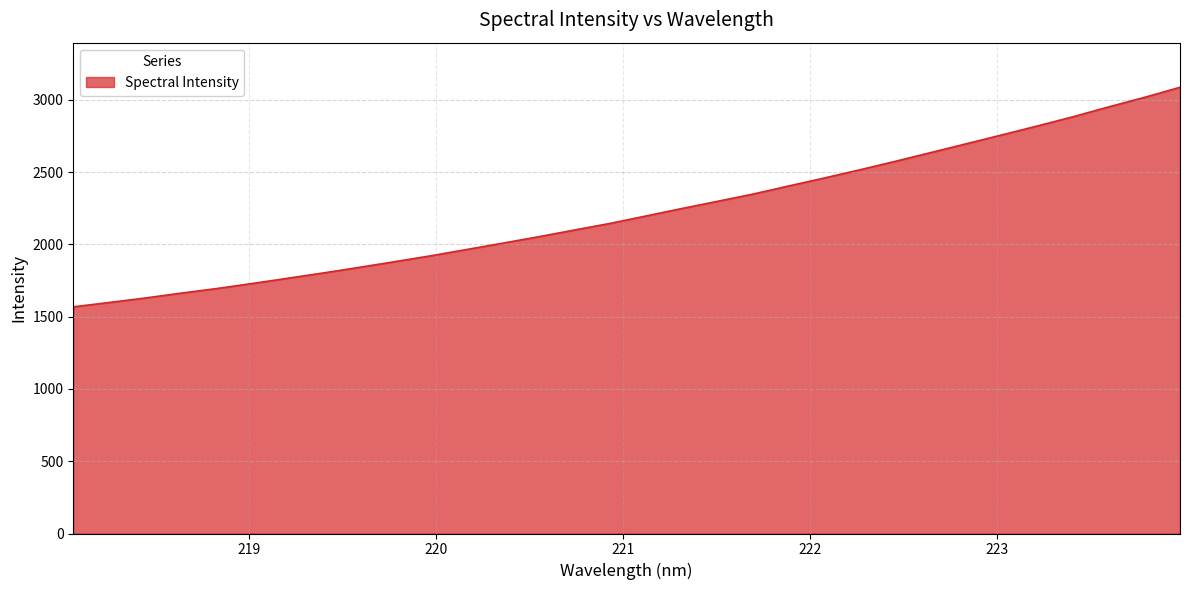

Reading left to right, extract all data points from this chart.

1567.8	1597.7	1628.5	1662.0	1693.9	1729.0	1765.4	1802.3	1840.7	1880.4	1920.7	1963.9	2007.4	2051.6	2097.9	2143.8	2194.6	2246.0	2295.9	2346.1	2402.1	2457.5	2514.3	2573.2	2634.2	2695.2	2756.8	2818.8	2882.7	2950.9	3016.5	3086.3